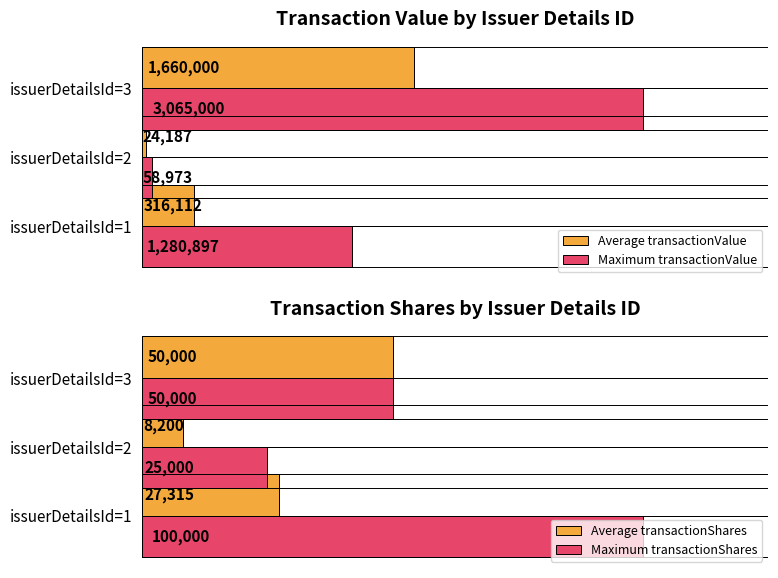

What is the difference between the maximum and minimum values in the Average transactionShares series?

41800.0